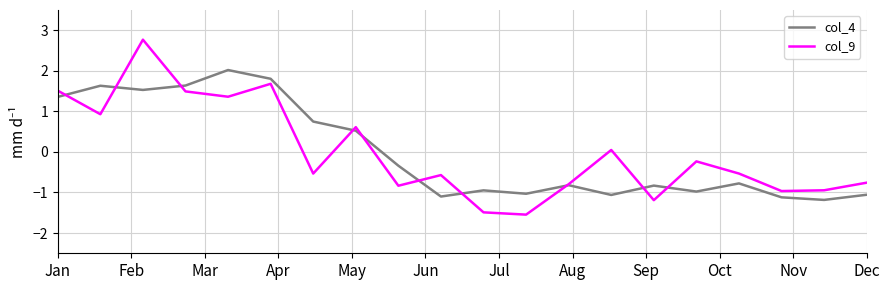

What is the maximum value shown in the chart?

2.8